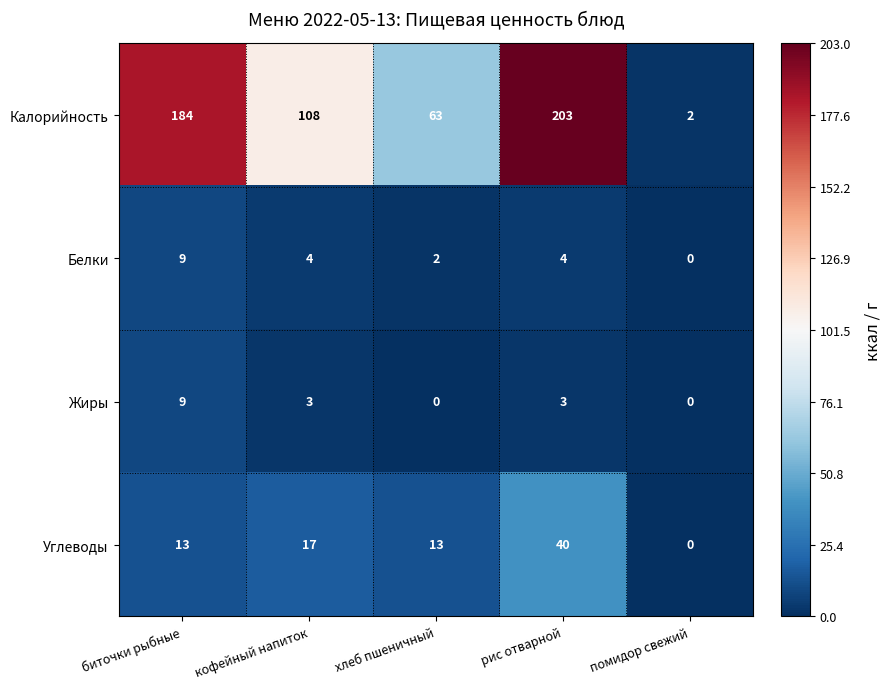

Reading right to left, extract all data points from this chart.

Калорийность: помидор свежий=2	рис отварной=203	хлеб пшеничный=63	кофейный напиток=108	биточки рыбные=184
Белки: помидор свежий=0	рис отварной=4	хлеб пшеничный=2	кофейный напиток=4	биточки рыбные=9
Жиры: помидор свежий=0	рис отварной=3	хлеб пшеничный=0	кофейный напиток=3	биточки рыбные=9
Углеводы: помидор свежий=0	рис отварной=40	хлеб пшеничный=13	кофейный напиток=17	биточки рыбные=13